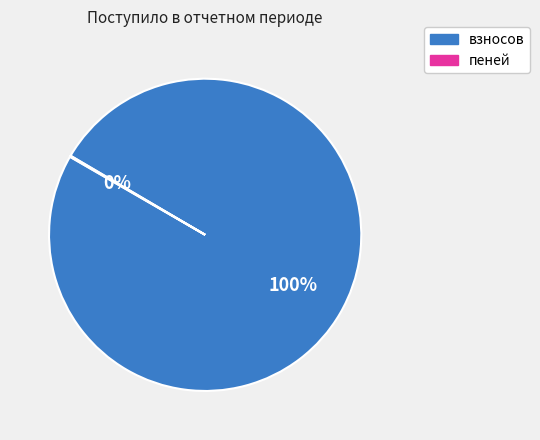

What percentage is the взносов slice, to the nearest percent?

100%